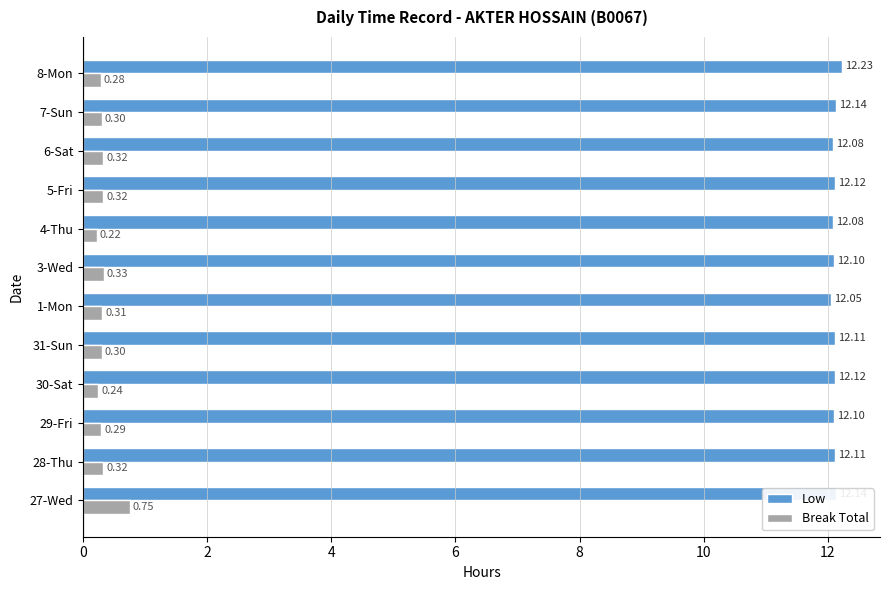

At which category does the chart reach its peak across all series?

8-Mon